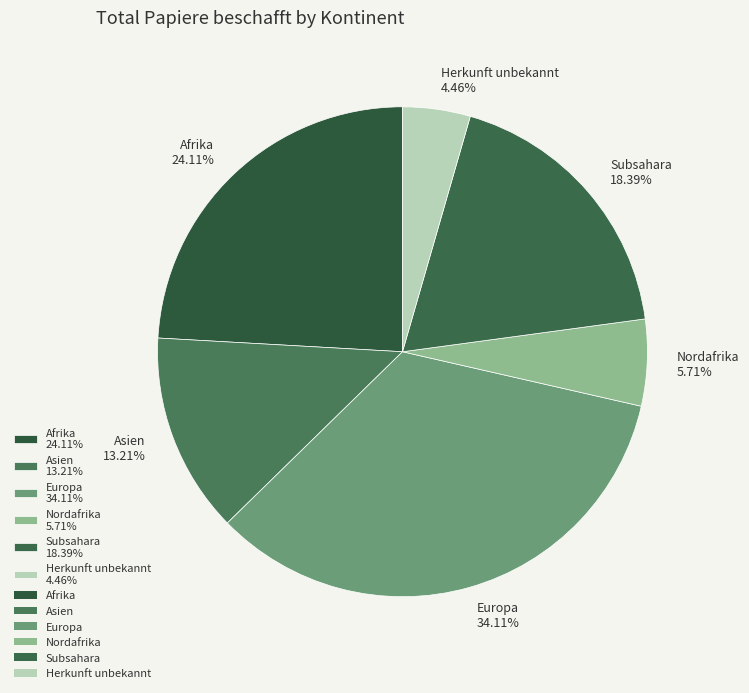

Combined, do Asien 13.21% and Europa 34.11% account for over 50%?

No